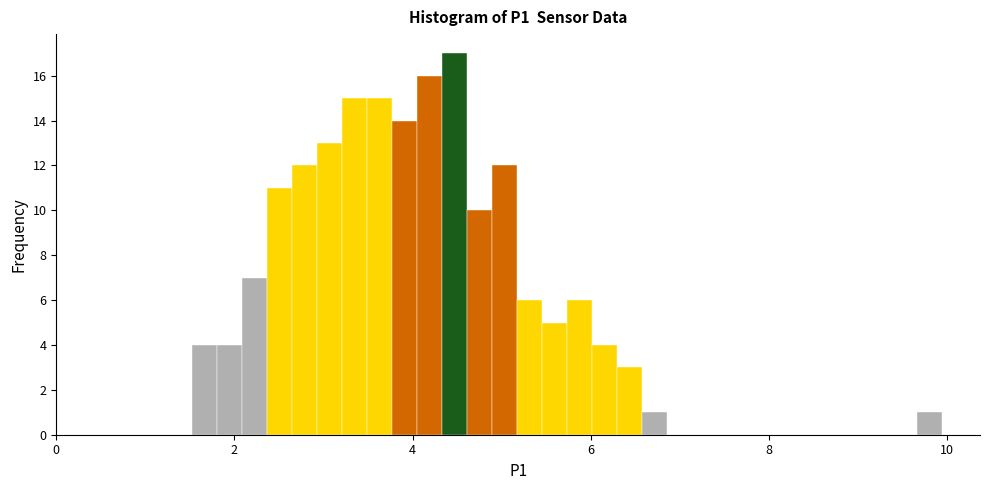

Around what value on the x-axis is the tallest bar? Give the approximate position of its centre, as read against the axis.

4.4